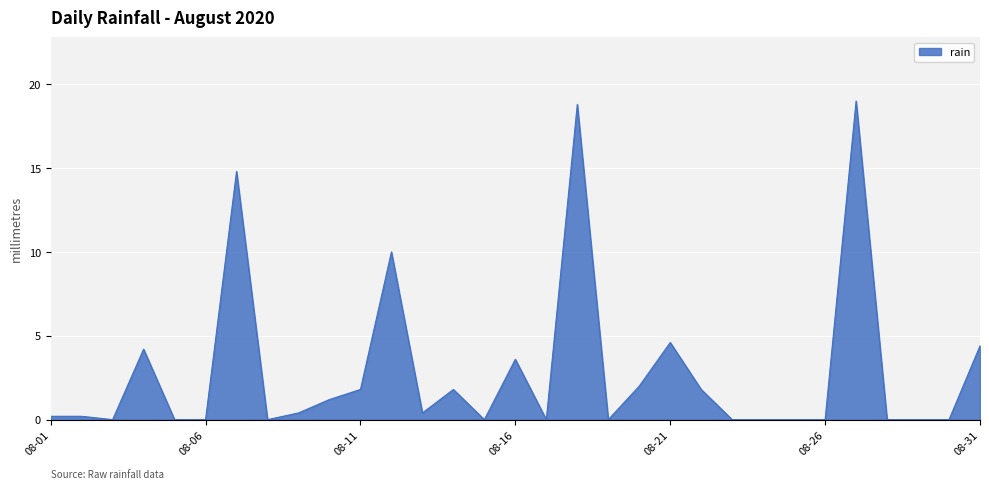

What is the maximum value shown in the chart?

19.0